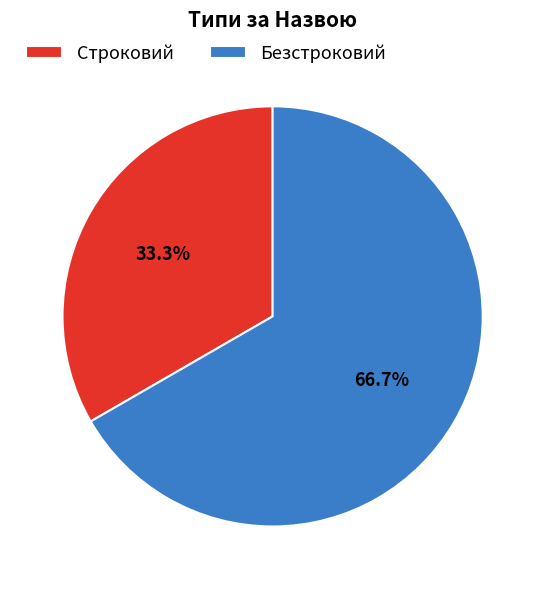

Which category has the smallest portion of the pie?

Строковий